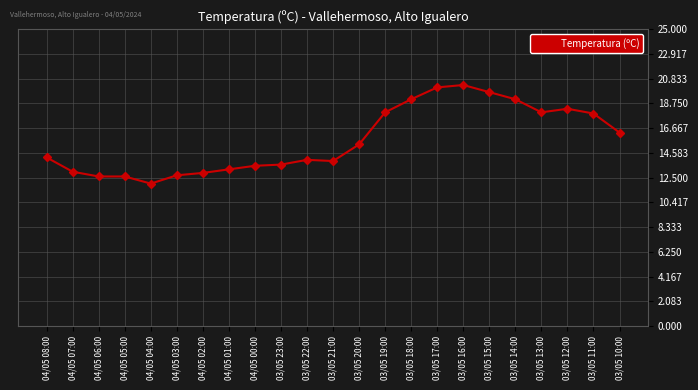

What is the label of the 14th point from the right?

03/05 23:00